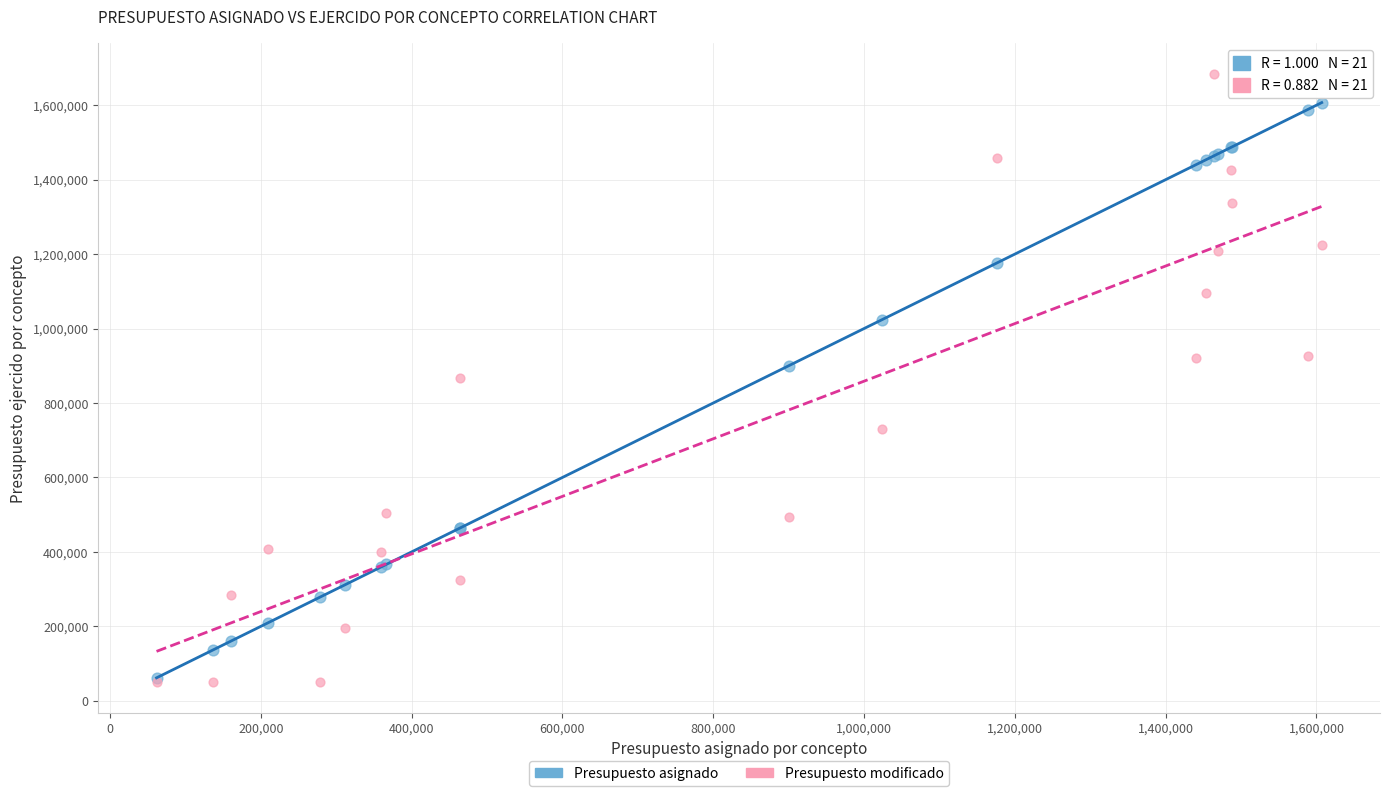

In the Presupuesto asignado series, what Y value is closest to 834388?

900000.0